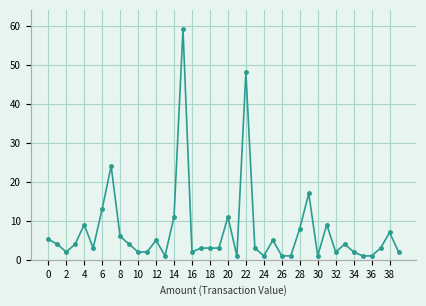

What is the average value?

7.3